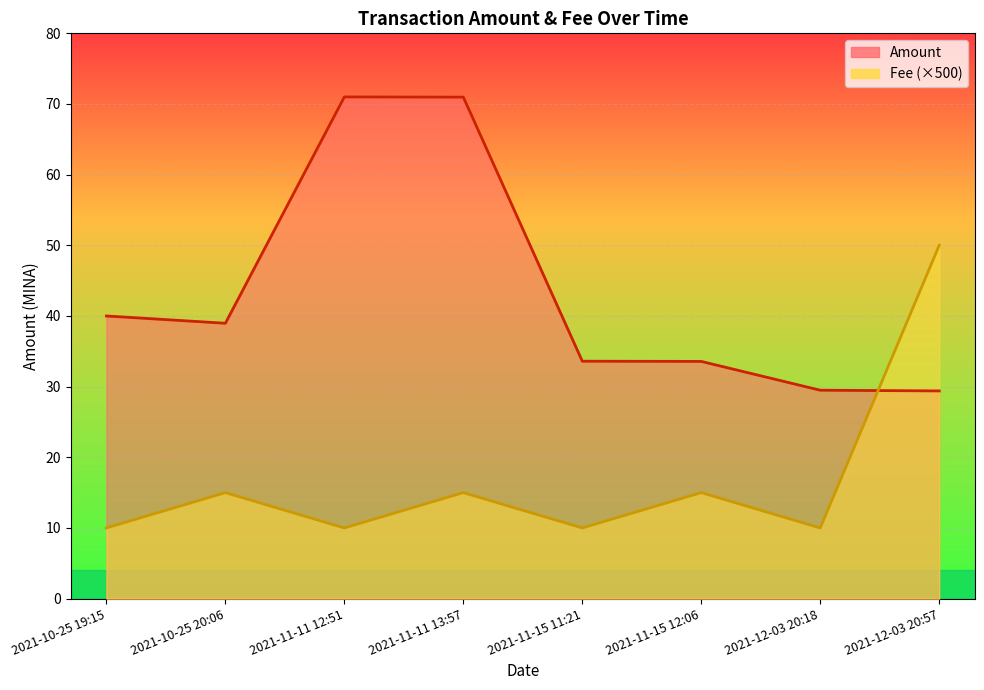

Which series has the largest total across all categories?

Amount